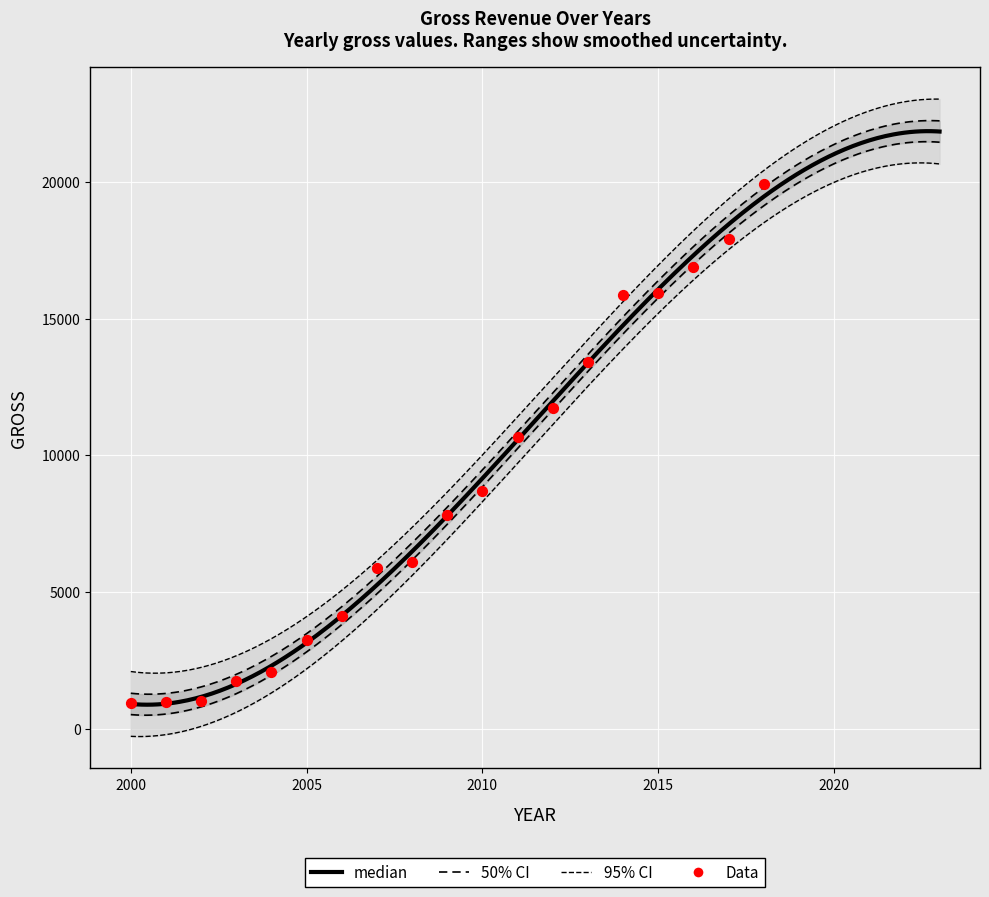

Between 2008 and 2001, which is larger?

2008